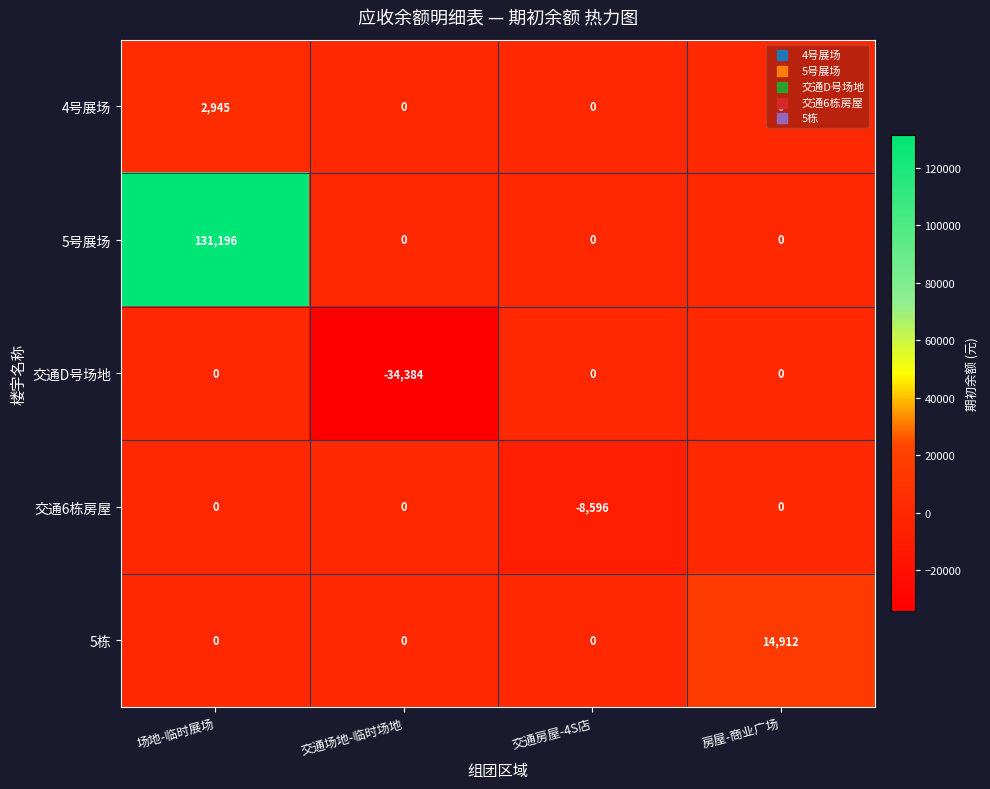

Is it true that 5栋 equals 14912 at 房屋-商业广场?

True